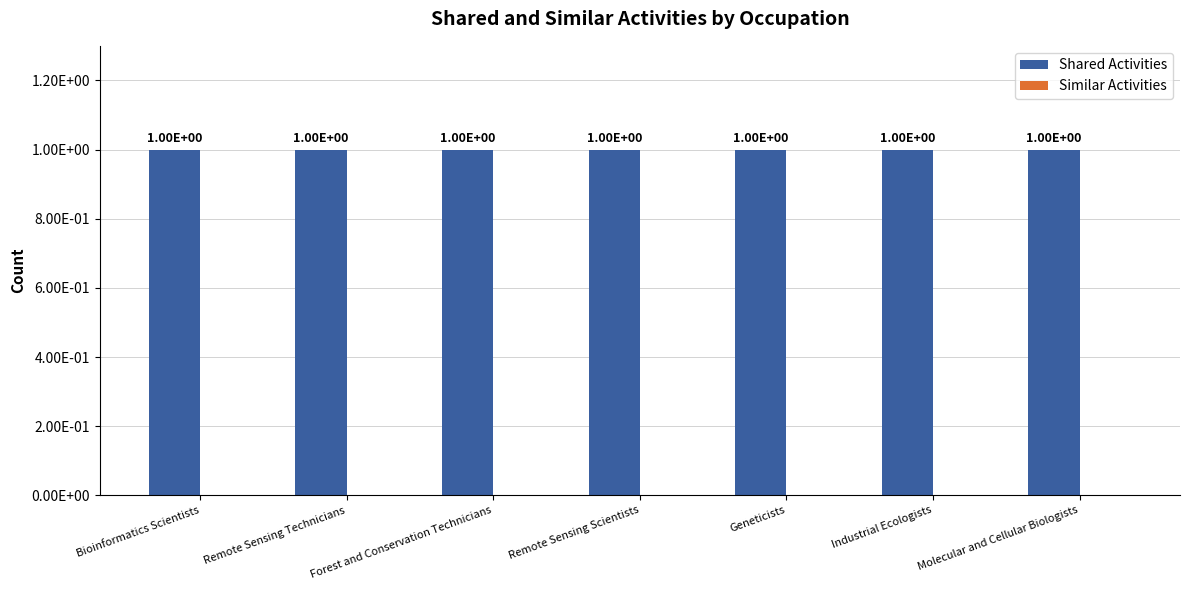

What is the label of the 1st bar from the left?

Bioinformatics Scientists